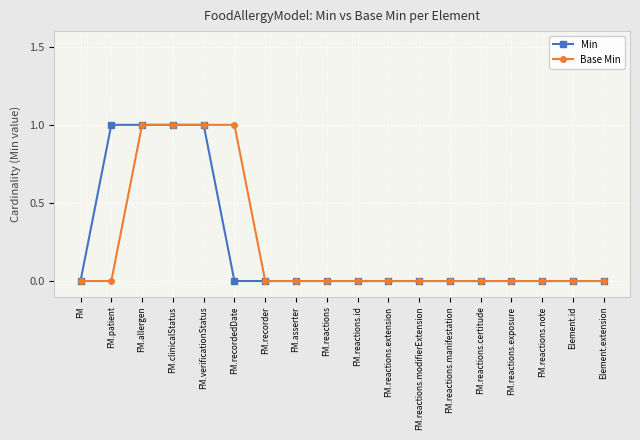

Reading right to left, extract all data points from this chart.

Min: Element.extension=0	Element.id=0	FM.reactions.note=0	FM.reactions.exposure=0	FM.reactions.certitude=0	FM.reactions.manifestation=0	FM.reactions.modifierExtension=0	FM.reactions.extension=0	FM.reactions.id=0	FM.reactions=0	FM.asserter=0	FM.recorder=0	FM.recordedDate=0	FM.verificationStatus=1	FM.clinicalStatus=1	FM.allergen=1	FM.patient=1	FM=0
Base Min: Element.extension=0	Element.id=0	FM.reactions.note=0	FM.reactions.exposure=0	FM.reactions.certitude=0	FM.reactions.manifestation=0	FM.reactions.modifierExtension=0	FM.reactions.extension=0	FM.reactions.id=0	FM.reactions=0	FM.asserter=0	FM.recorder=0	FM.recordedDate=1	FM.verificationStatus=1	FM.clinicalStatus=1	FM.allergen=1	FM.patient=0	FM=0